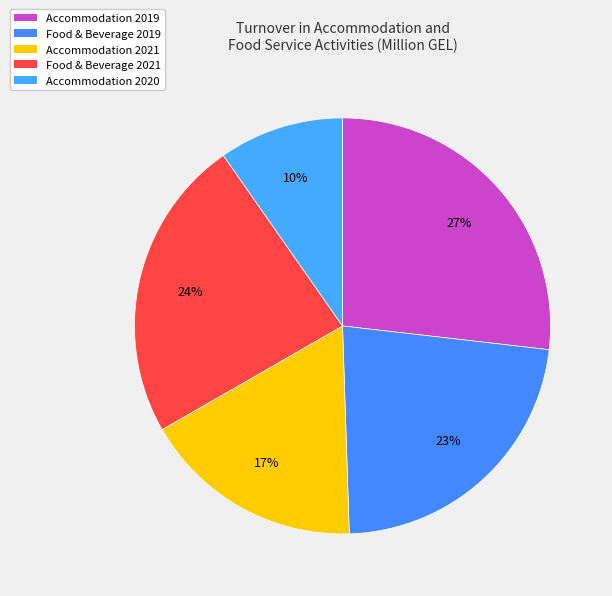

What is the smallest slice in the pie chart?

Accommodation 2020